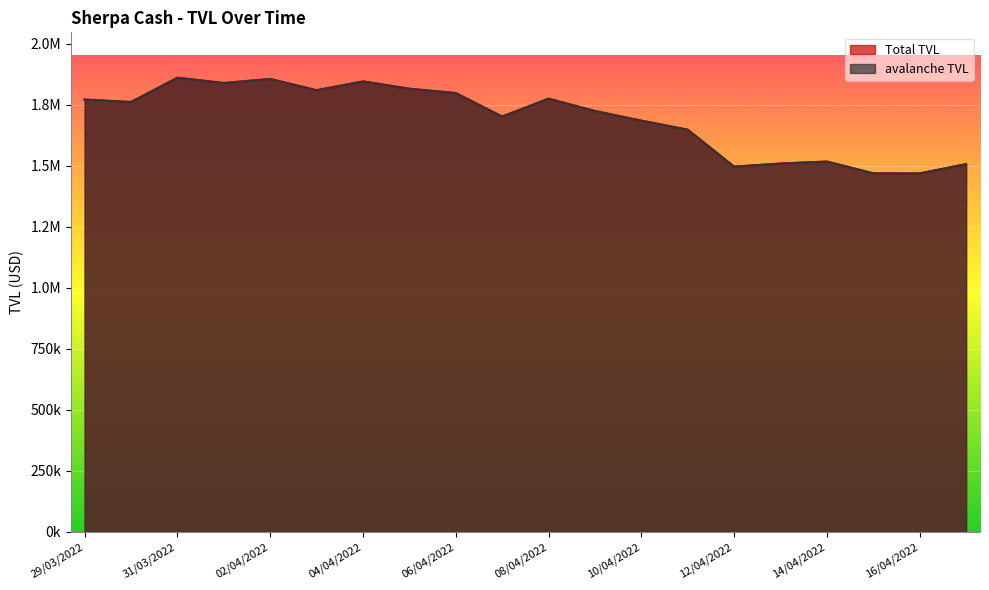

In Total TVL, how many points are higher than both neighbors (excluding endpoints)?

5